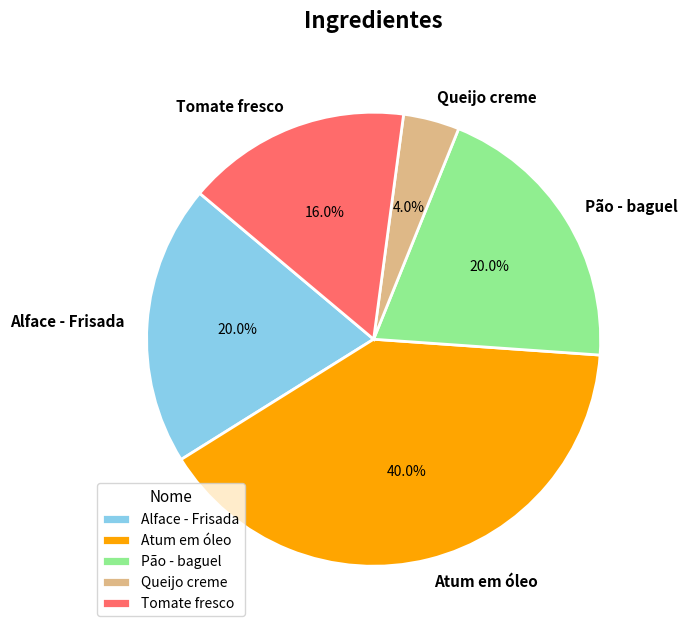

Is there a majority slice in this chart?

No